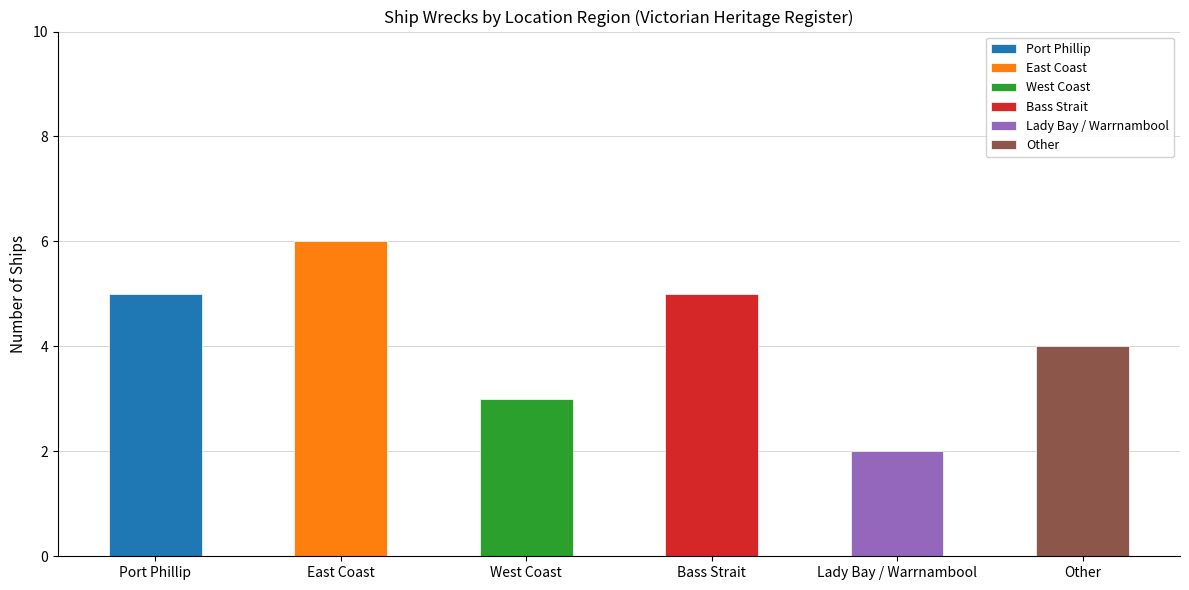

At which category does the chart reach its minimum across all series?

Lady Bay / Warrnambool